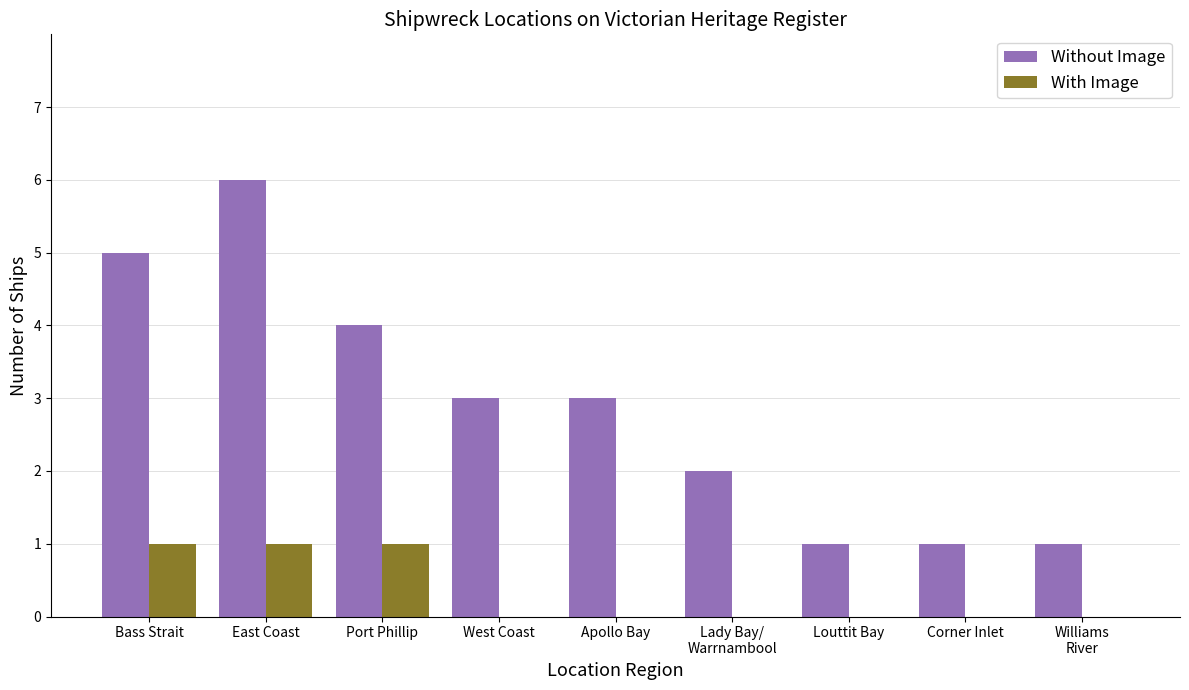

What is the approximate value of Without Image at East Coast?

6